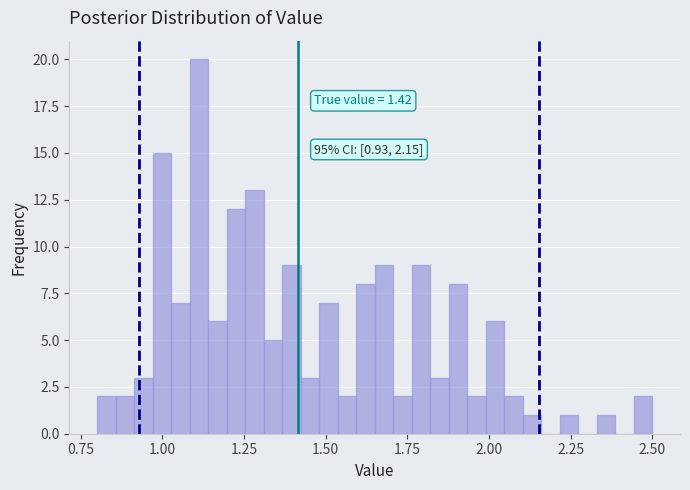

Around what value on the x-axis is the tallest bar? Give the approximate position of its centre, as read against the axis.

1.10